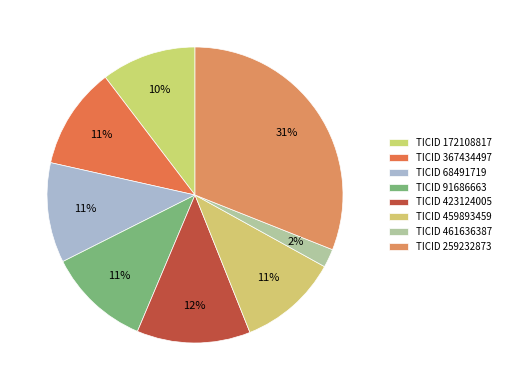

Count the number of slices in the pie.

8